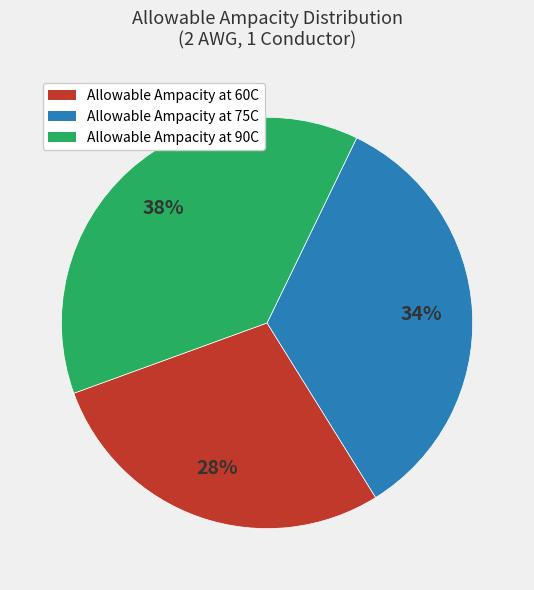

To the nearest percent, what is the average slice percentage?

33%